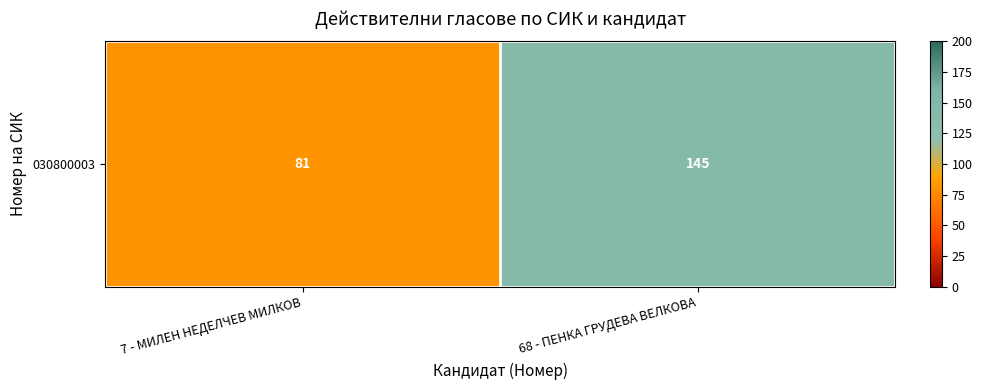

Rank the categories by value from lowest to highest.

7 - МИЛЕН НЕДЕЛЧЕВ МИЛКОВ, 68 - ПЕНКА ГРУДЕВА ВЕЛКОВА